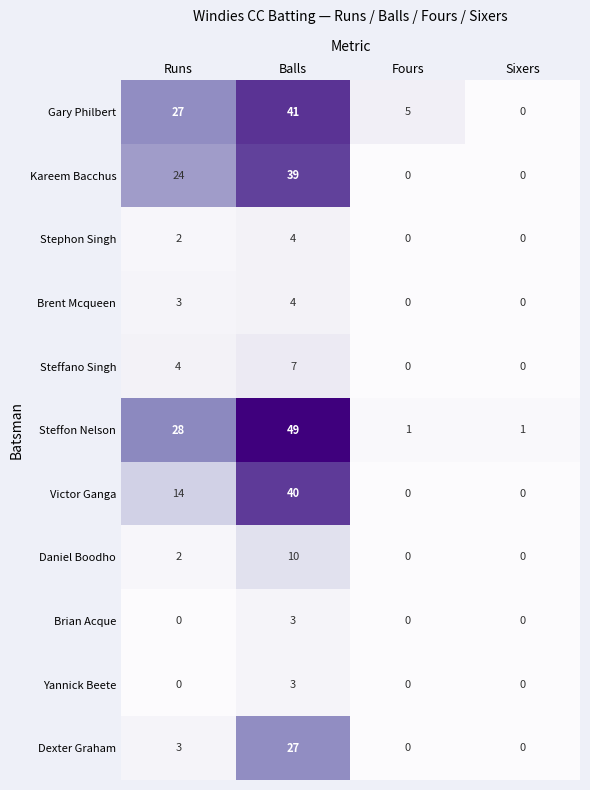

At which category does the chart reach its peak across all series?

Balls